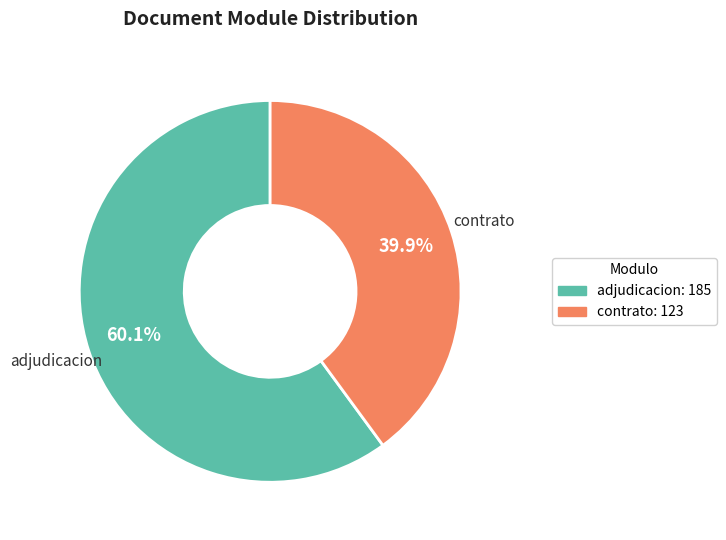

Count the number of slices in the pie.

2